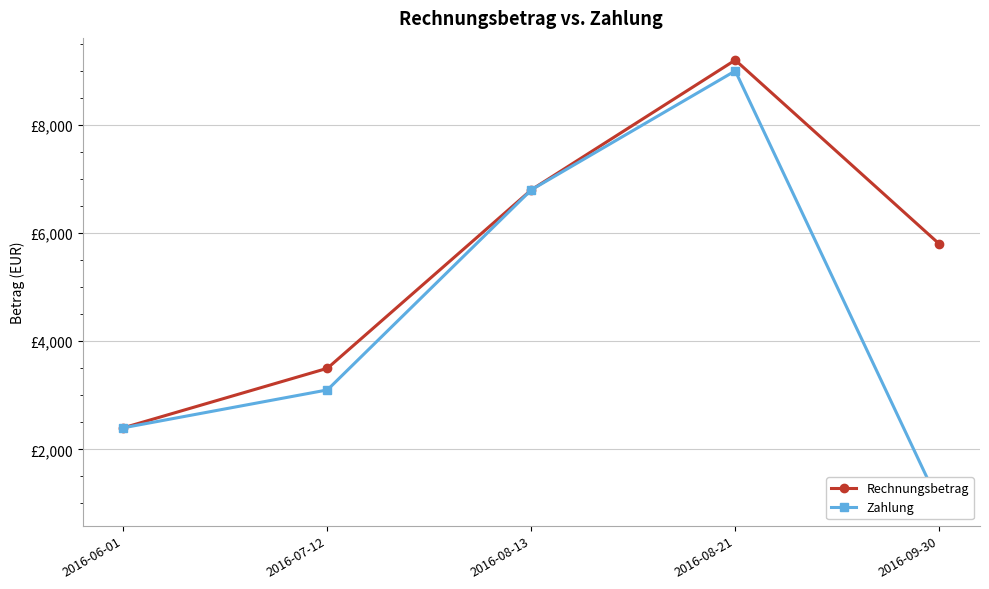

True or false: Rechnungsbetrag and Zahlung intersect in this chart.

False